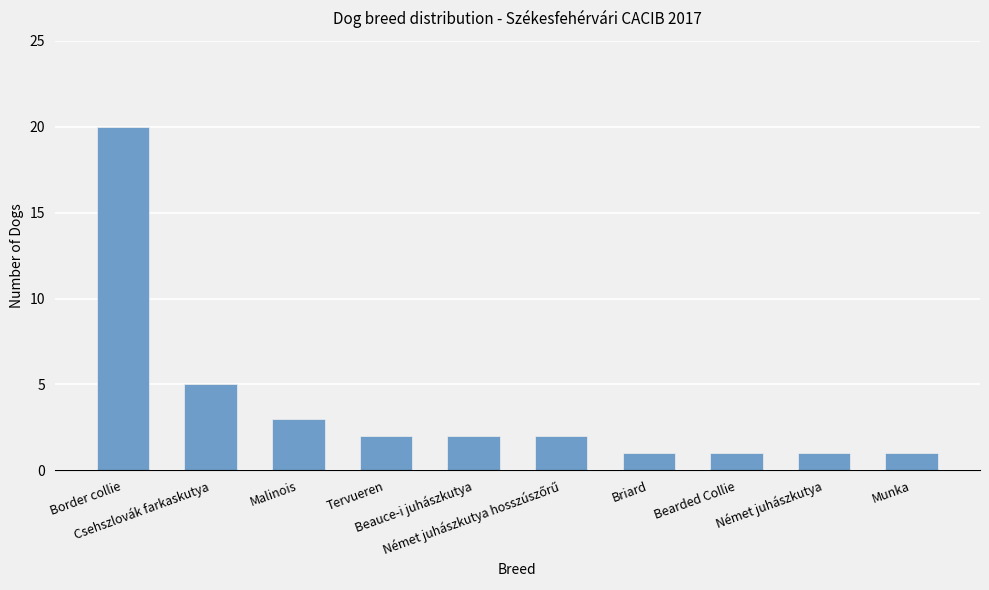

How many bars are there in total?

10